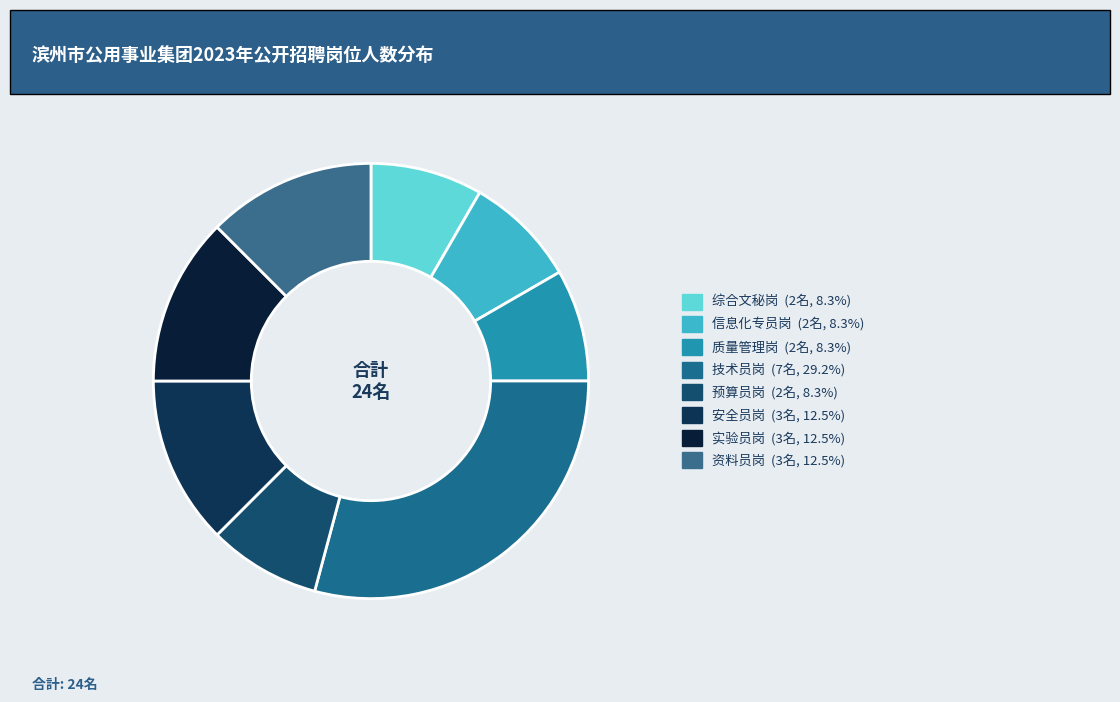

Which has a higher value, 技术员岗 or 质量管理岗?

技术员岗